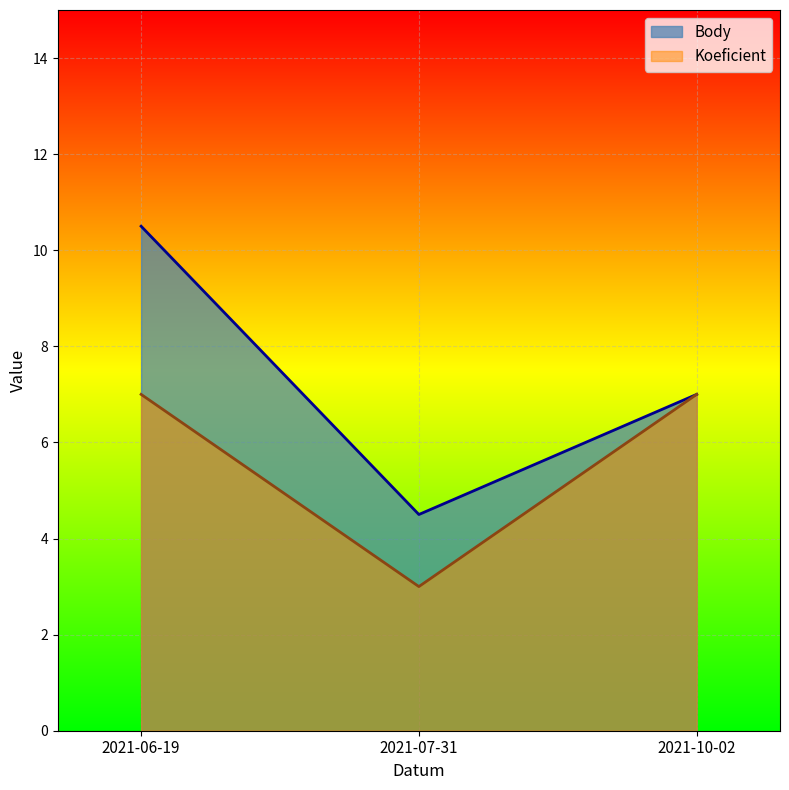

Rank the categories by Body value from highest to lowest.

2021-06-19, 2021-10-02, 2021-07-31